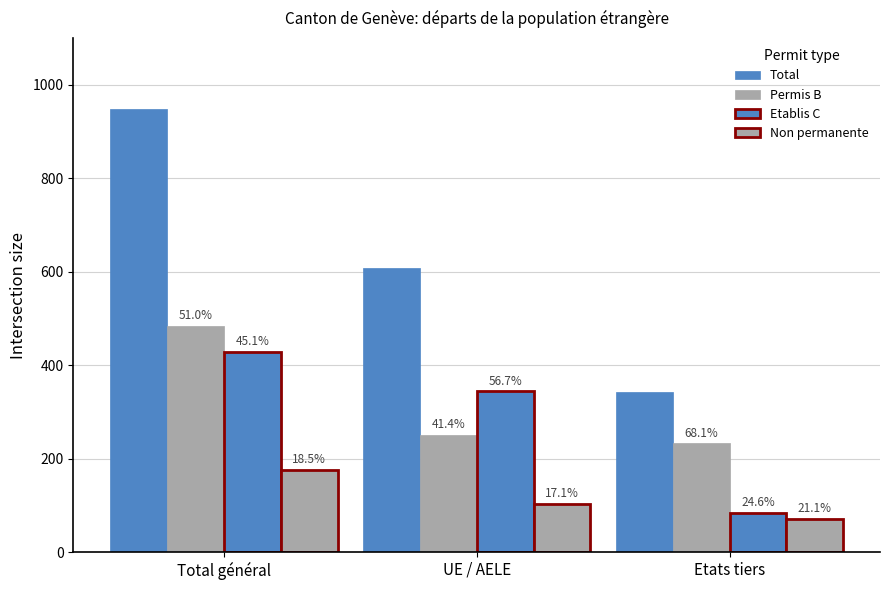

Are the bars horizontal?

No